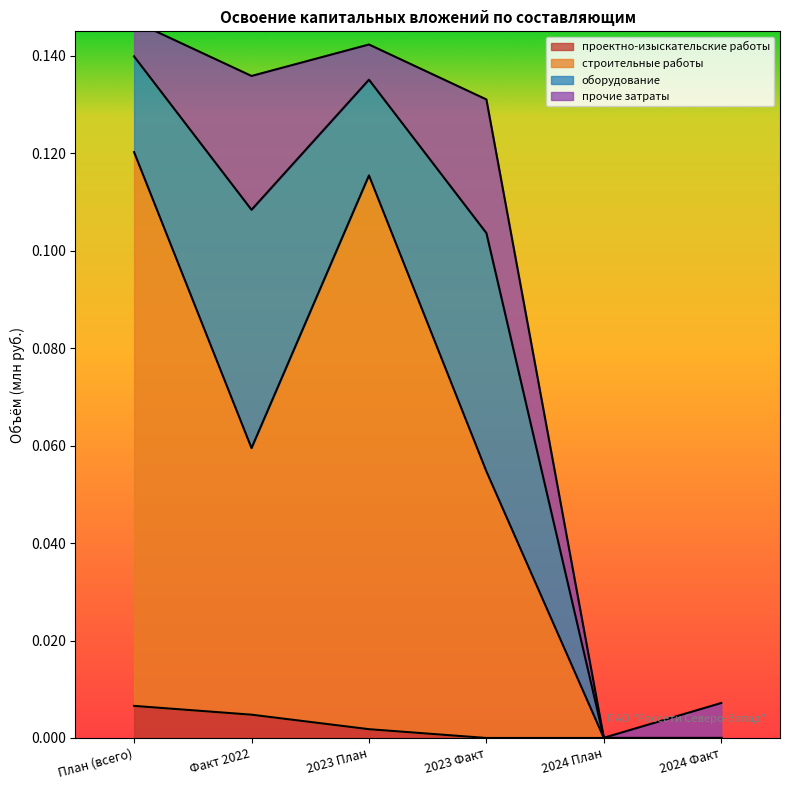

How many проектно-изыскательские работы values are between 0 and 1?

6